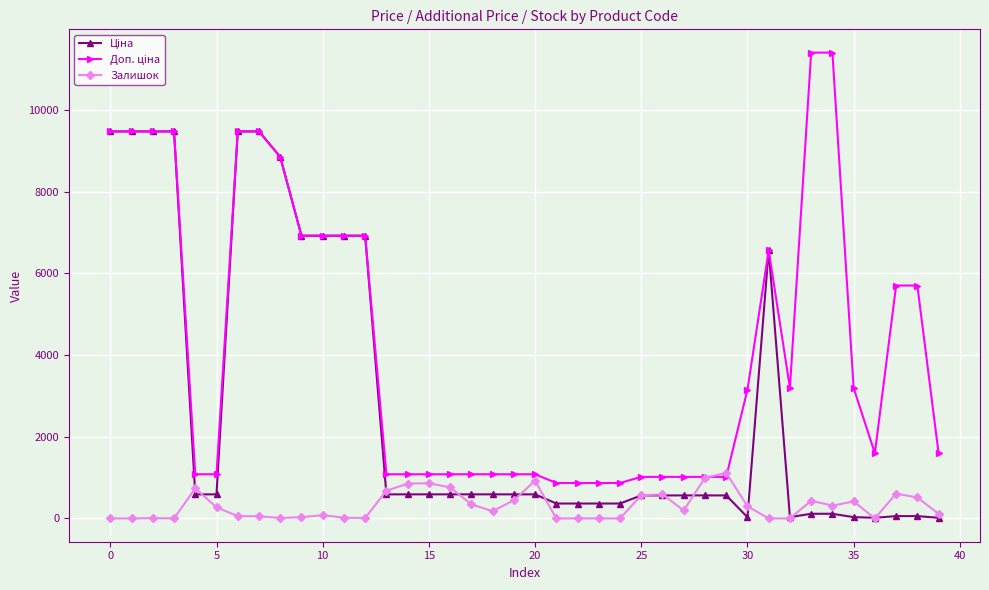

What is the maximum value shown in the chart?

11410.0